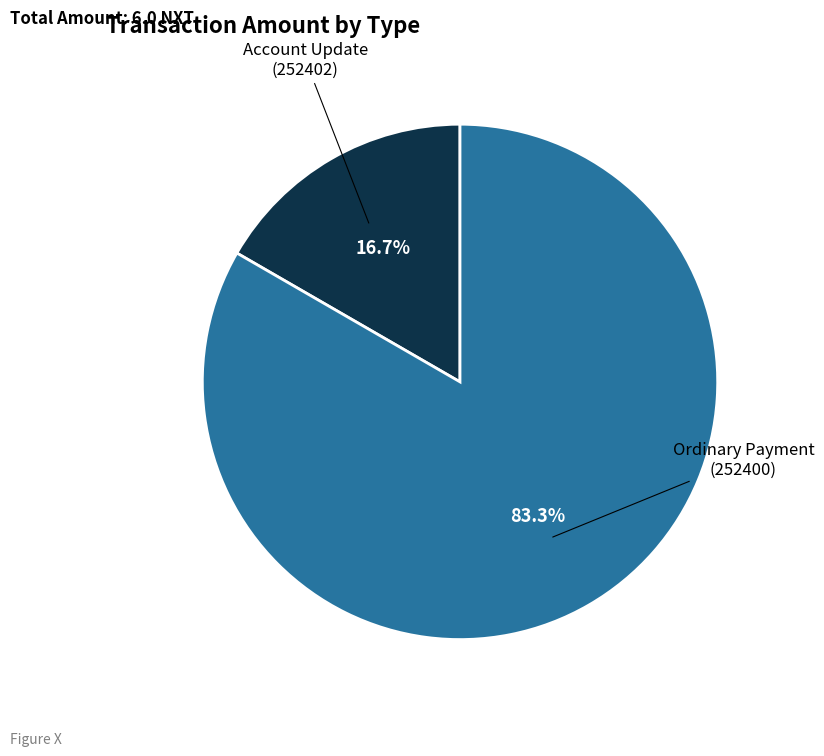

Between Account Update (252402) and Ordinary Payment (252400), which is larger?

Ordinary Payment (252400)